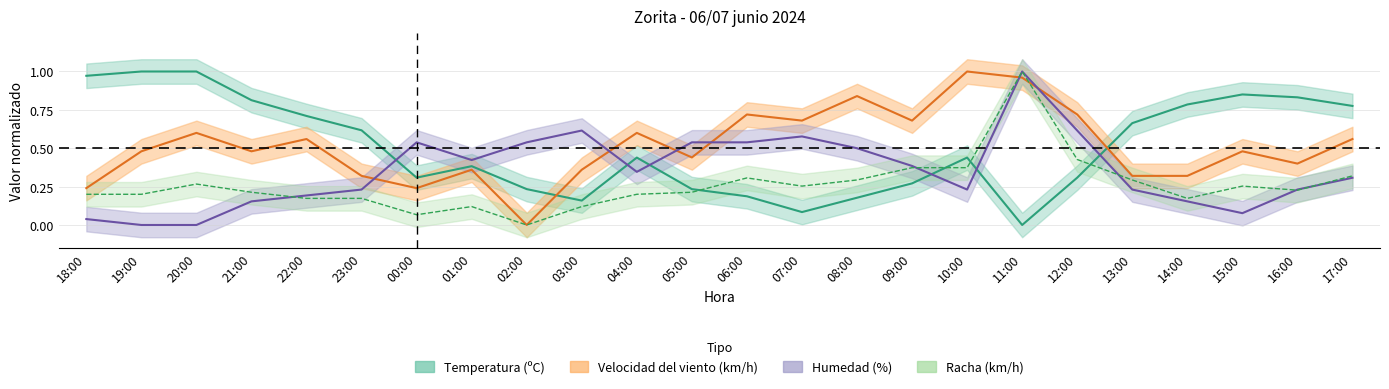

At which category is the sum across all series the highest?

11:00